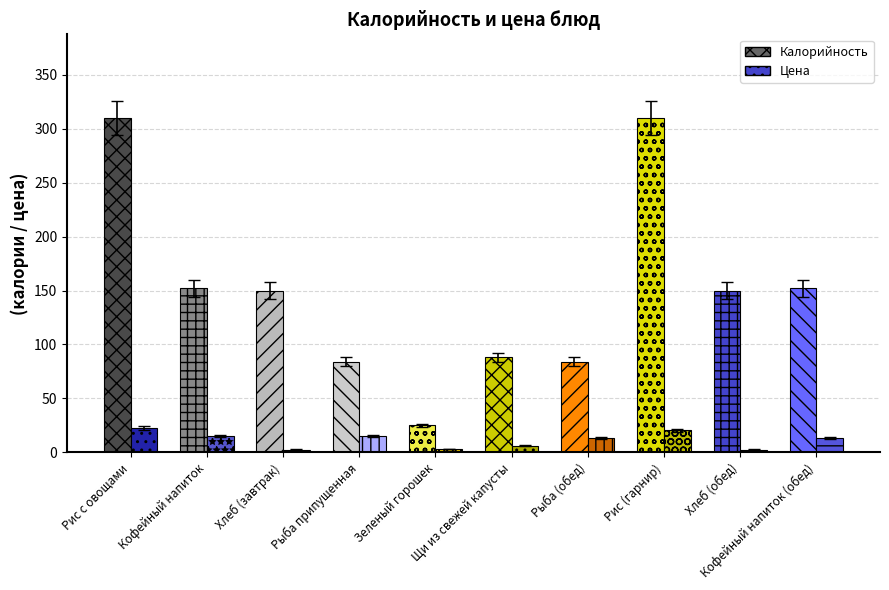

True or false: Калорийность has a value of 153.1 at Рис с овощами.

False